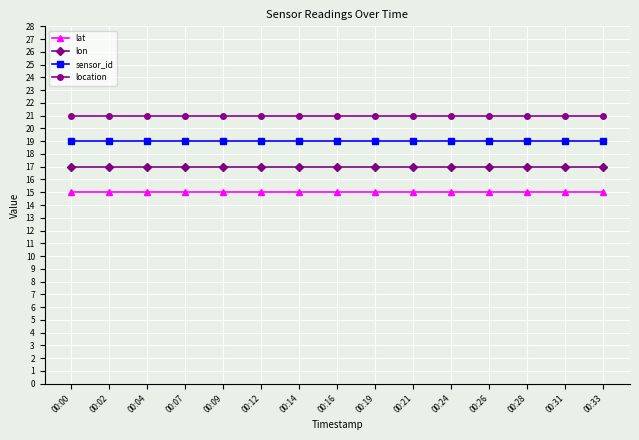

Reading left to right, list all the values displayed in this chart.

lat: 15	15	15	15	15	15	15	15	15	15	15	15	15	15	15
lon: 17	17	17	17	17	17	17	17	17	17	17	17	17	17	17
sensor_id: 19	19	19	19	19	19	19	19	19	19	19	19	19	19	19
location: 21	21	21	21	21	21	21	21	21	21	21	21	21	21	21